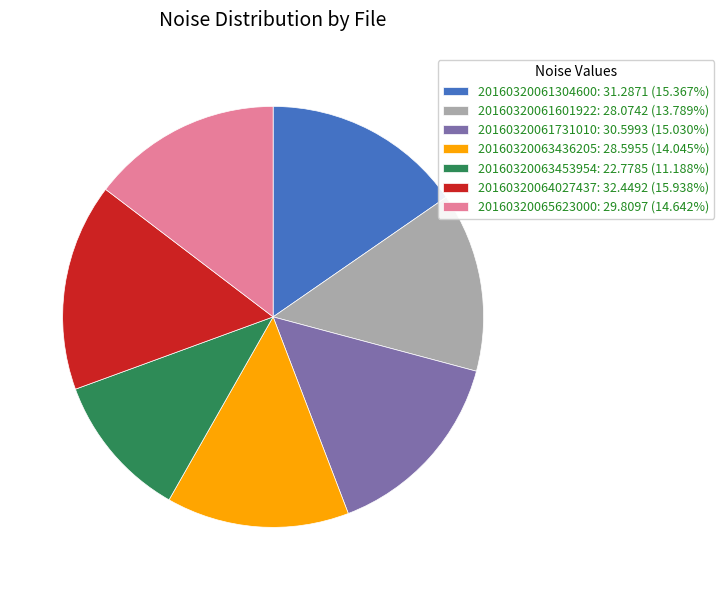

Count the number of slices in the pie.

7